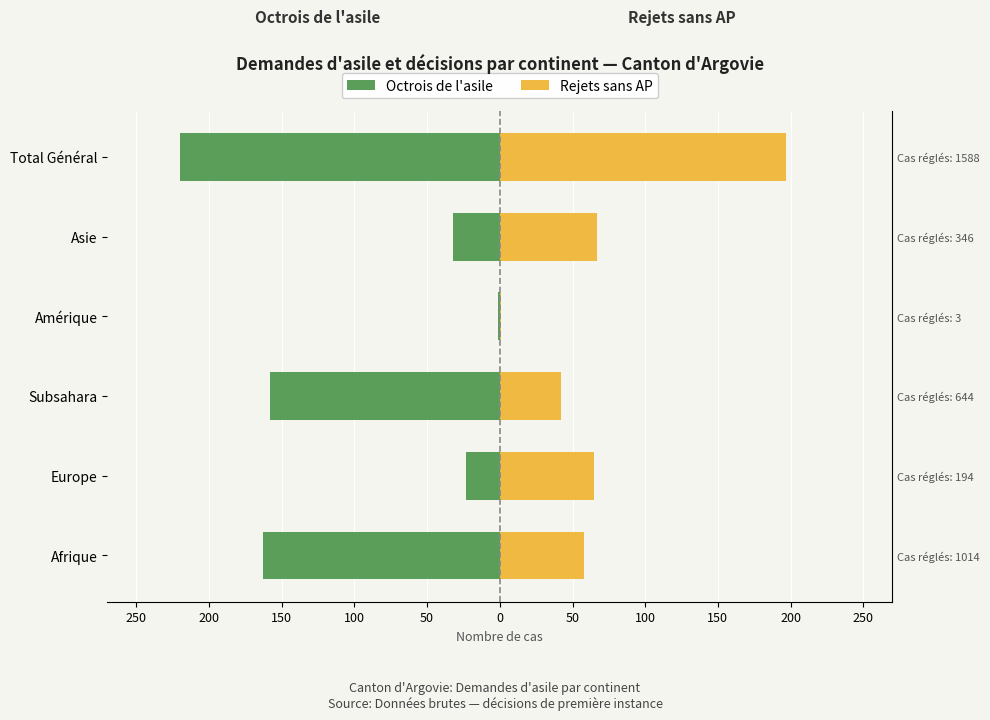

How many bars are there in each group?

2